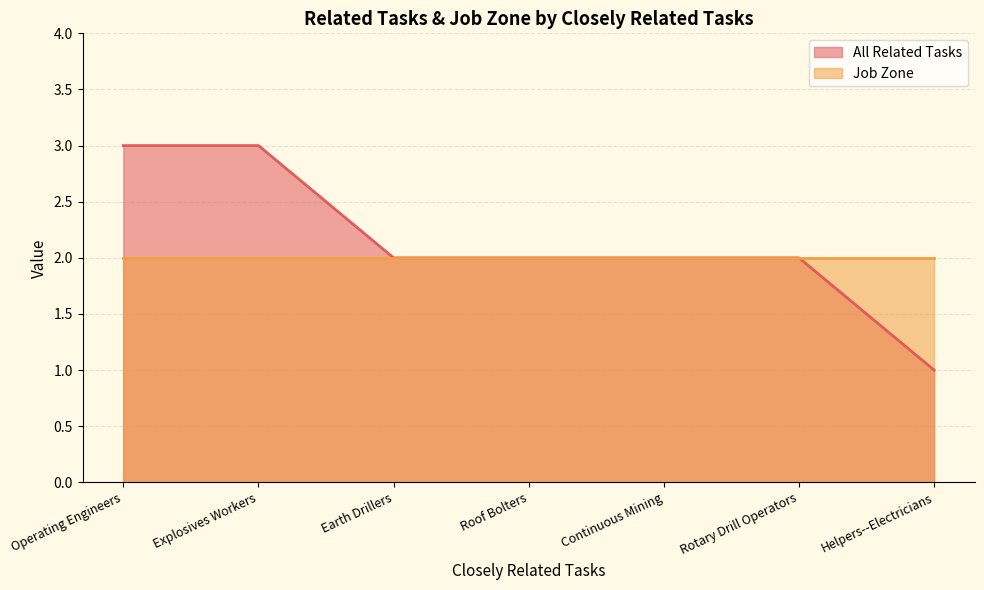

Rank the categories by value from highest to lowest.

Operating Engineers, Explosives Workers, Earth Drillers, Roof Bolters, Continuous Mining, Rotary Drill Operators, Helpers--Electricians